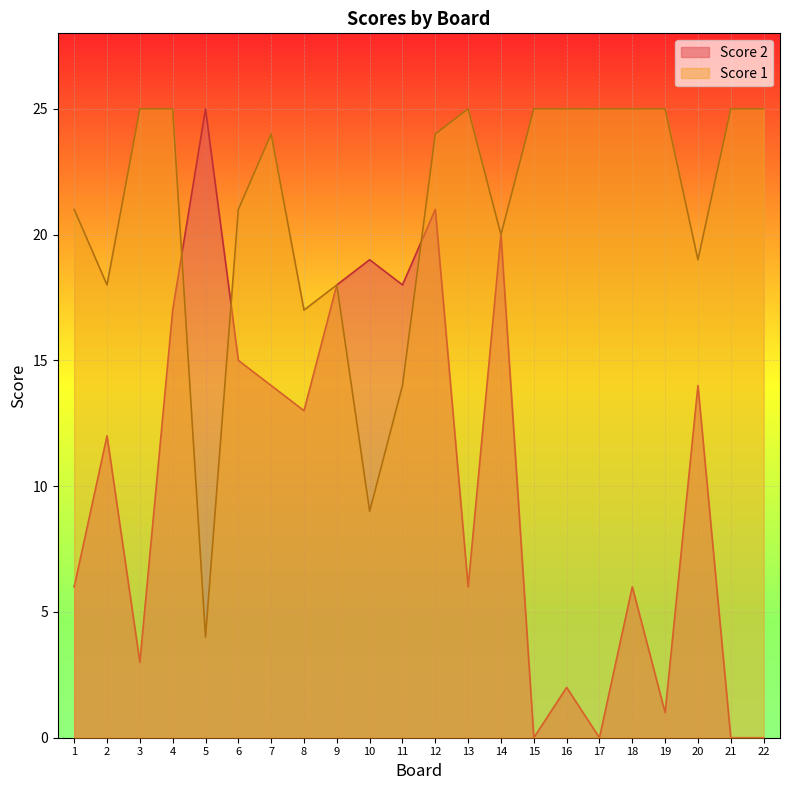

In Score 2, how many points are lower than both neighbors (excluding endpoints)?

7